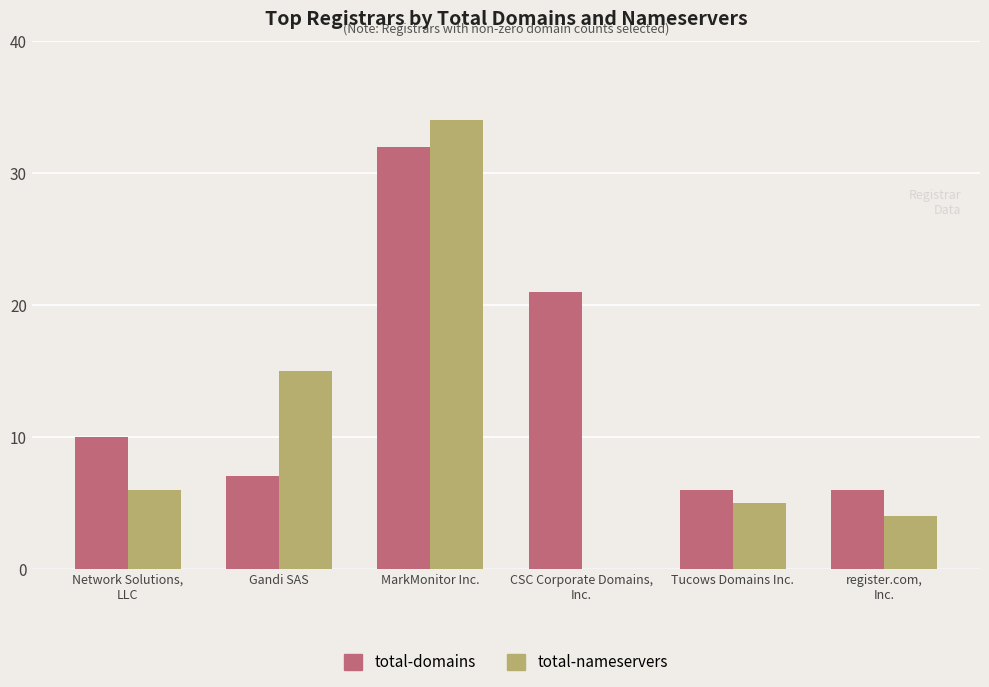

Which category has the highest value in the total-nameservers series?

MarkMonitor Inc.